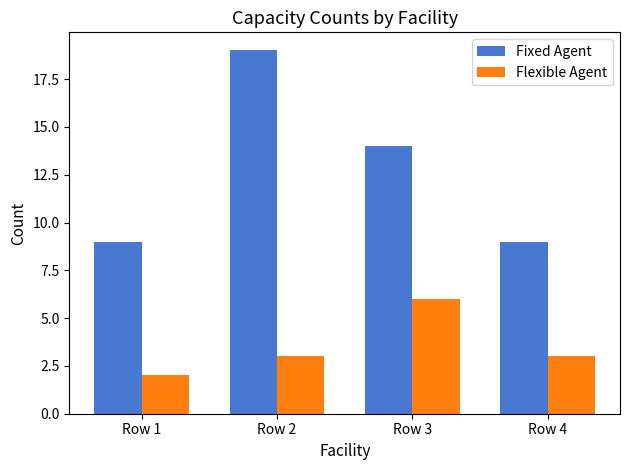

Reading right to left, what are all the values shown in this chart?

Fixed Agent: Row 4=9	Row 3=14	Row 2=19	Row 1=9
Flexible Agent: Row 4=3	Row 3=6	Row 2=3	Row 1=2